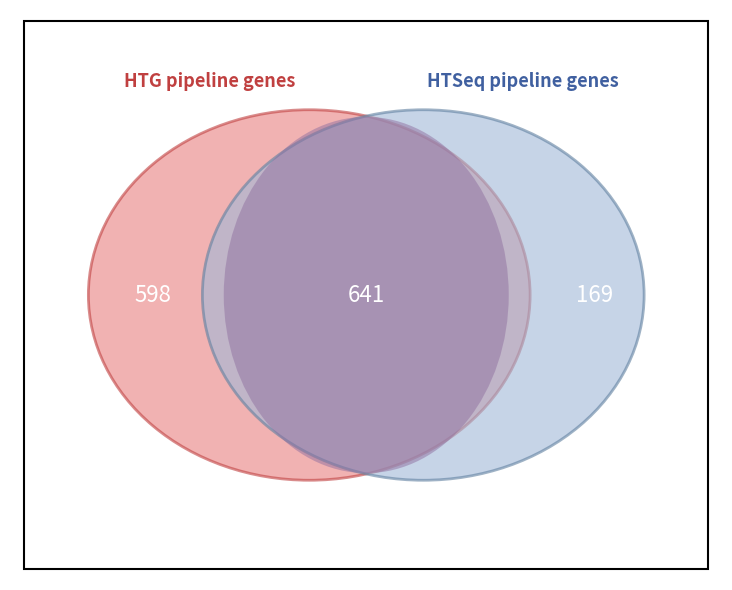

Between 79 and 23, which series saw the biggest shift?

HTG pipeline genes